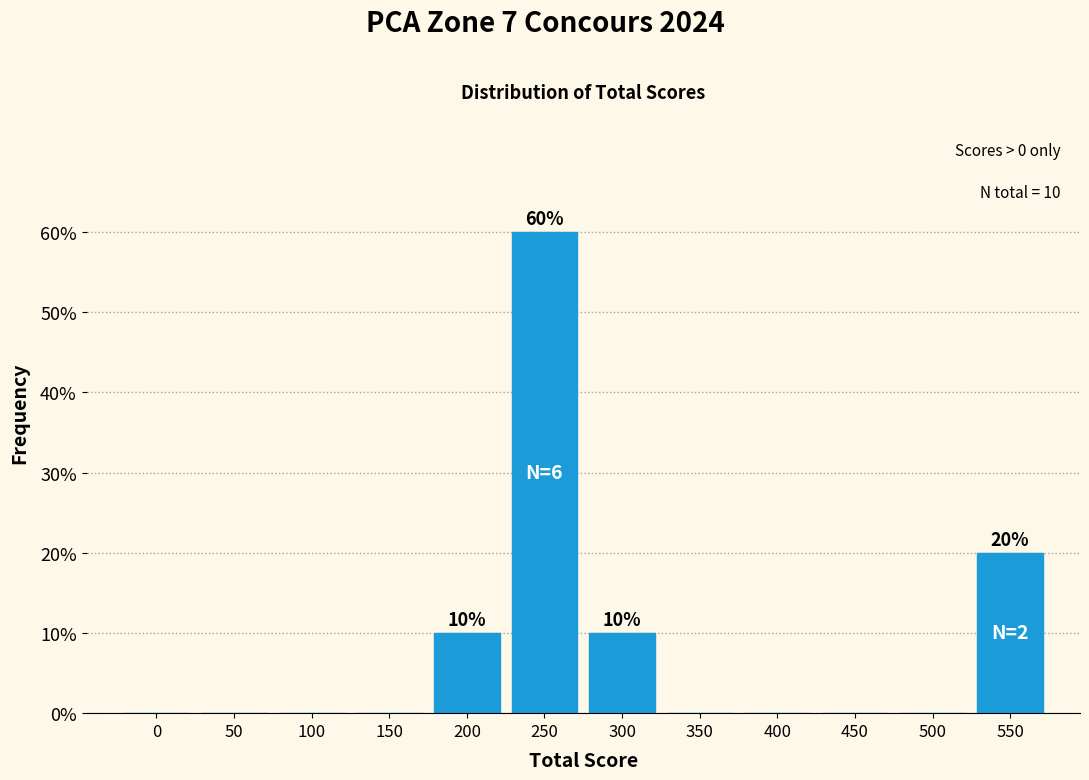

Reading left to right, extract all data points from this chart.

0=0	50=0	100=0	150=0	200=10	250=60	300=10	350=0	400=0	450=0	500=0	550=20